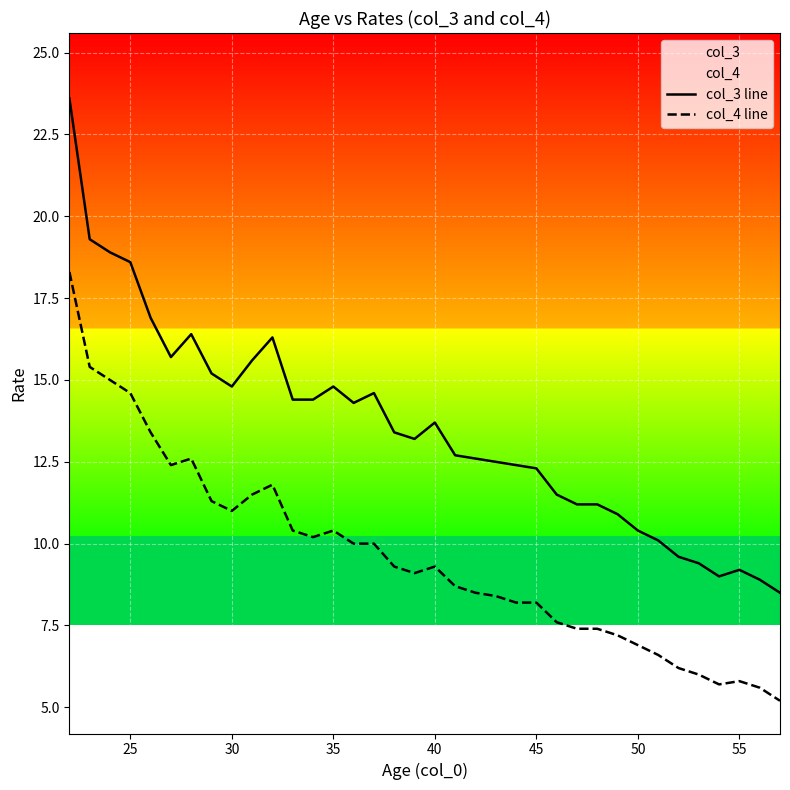

True or false: col_3 line and col_4 line cross at least once.

False